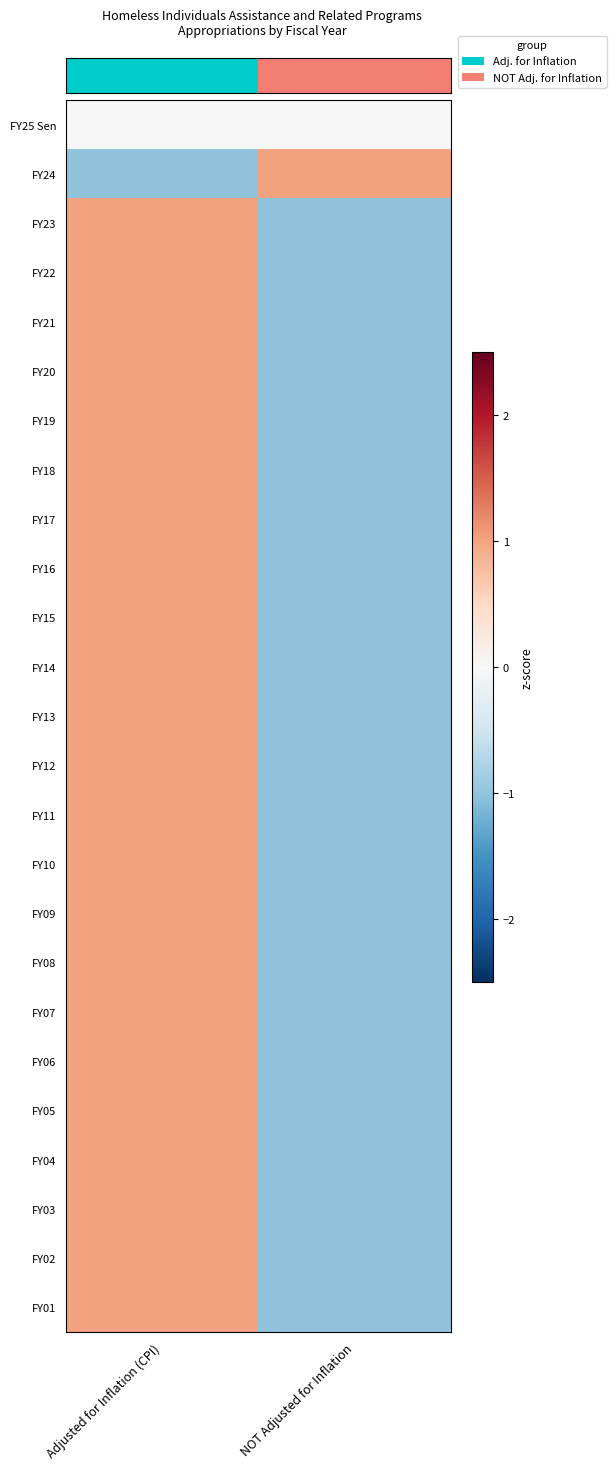

At which category does the chart reach its peak across all series?

NOT Adjusted for Inflation